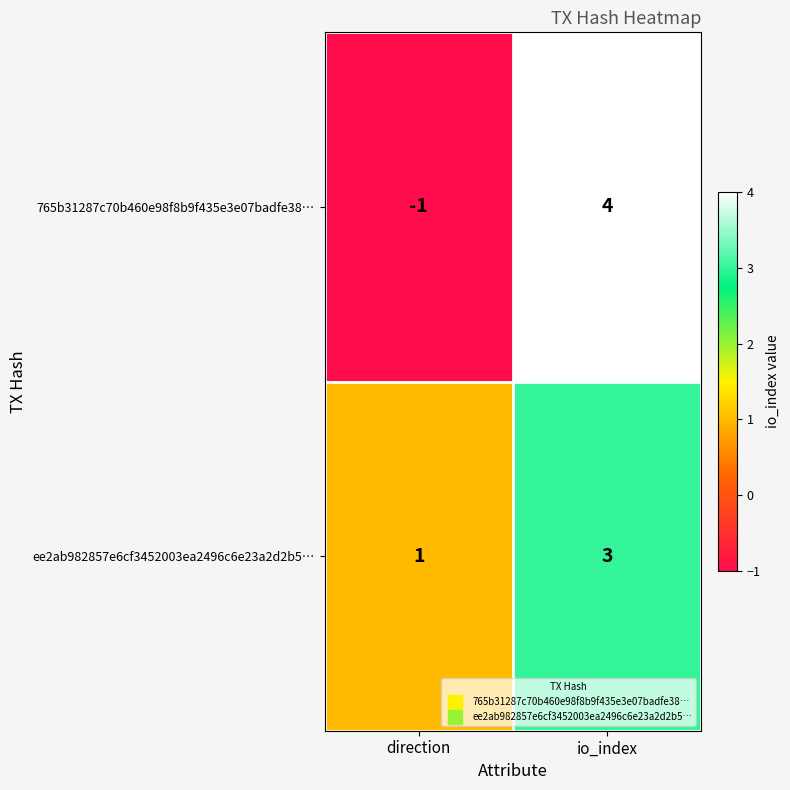

What is the greatest value displayed?

4